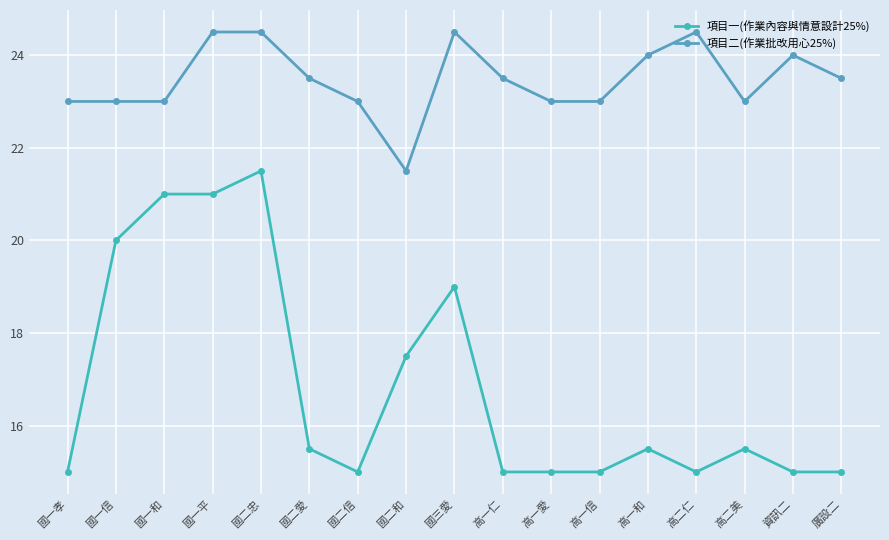

True or false: 項目一(作業內容與情意設計25%) has more than 1 interior local peaks.

True